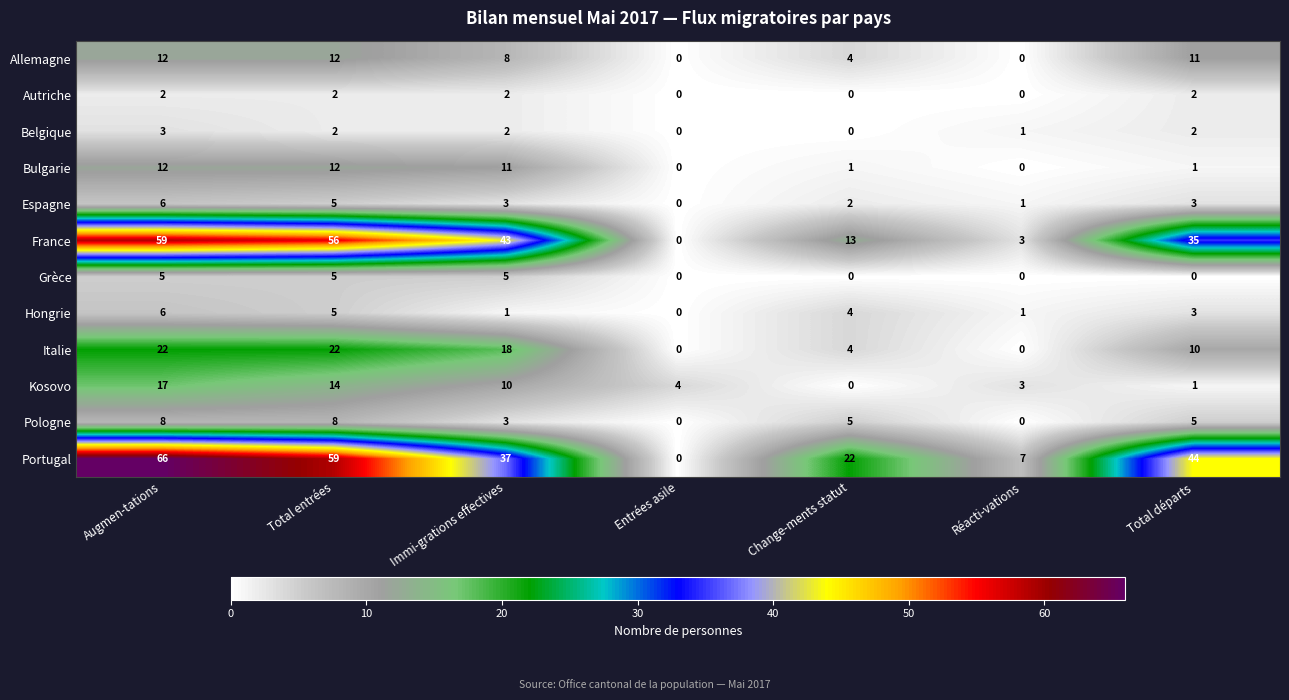

What is the difference between the second highest and second lowest values in the Grèce series?

5